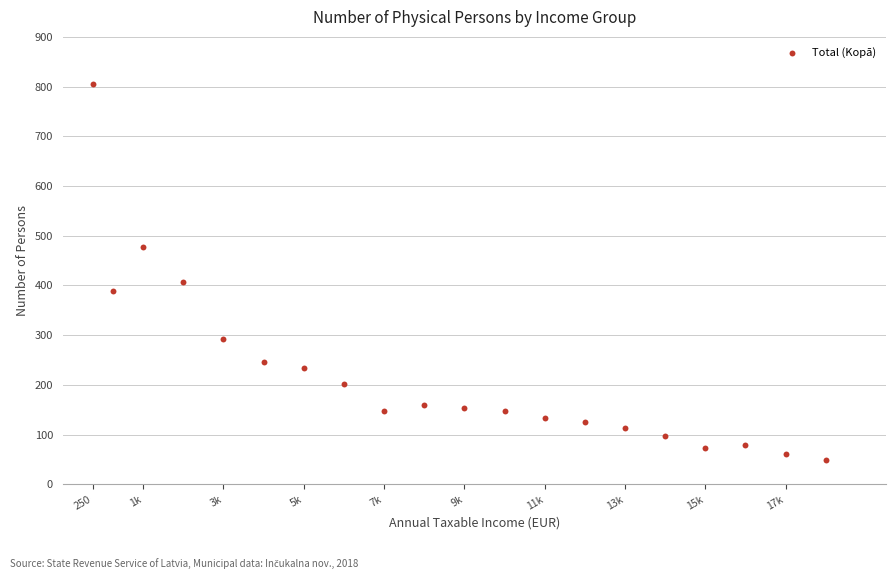

What Y value in the scatter plot is closest to 427?

407